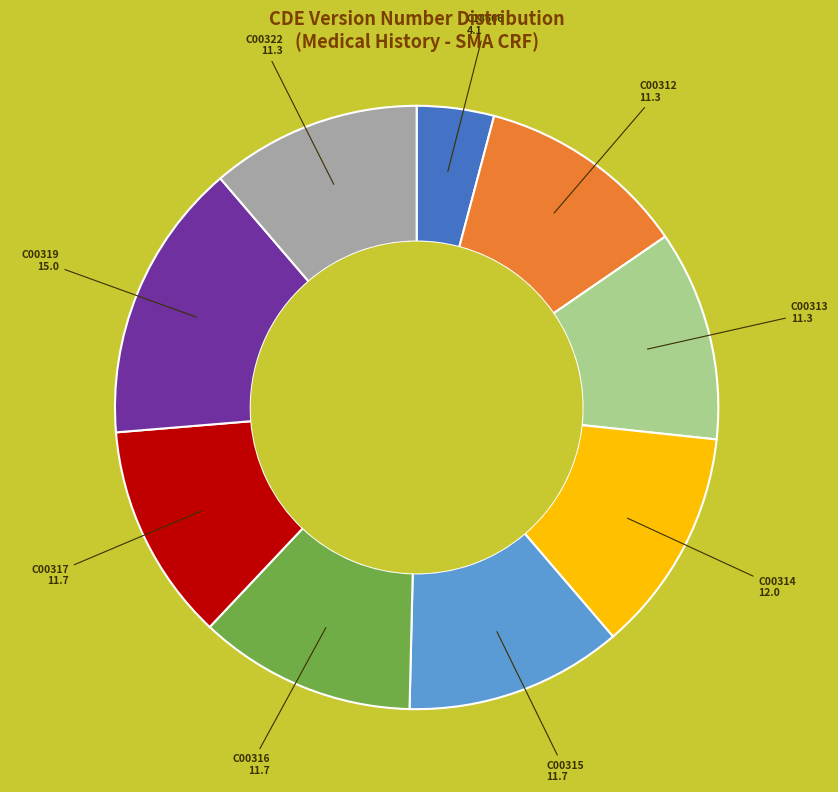

Is there any slice that represents more than half of the pie?

No